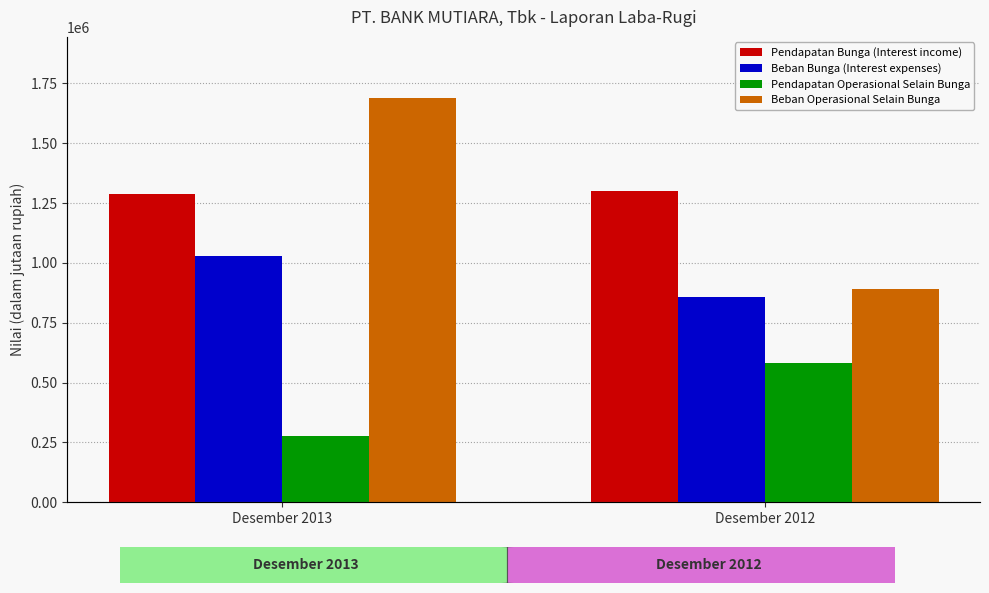

Which category has the lowest value across all series?

Desember 2013